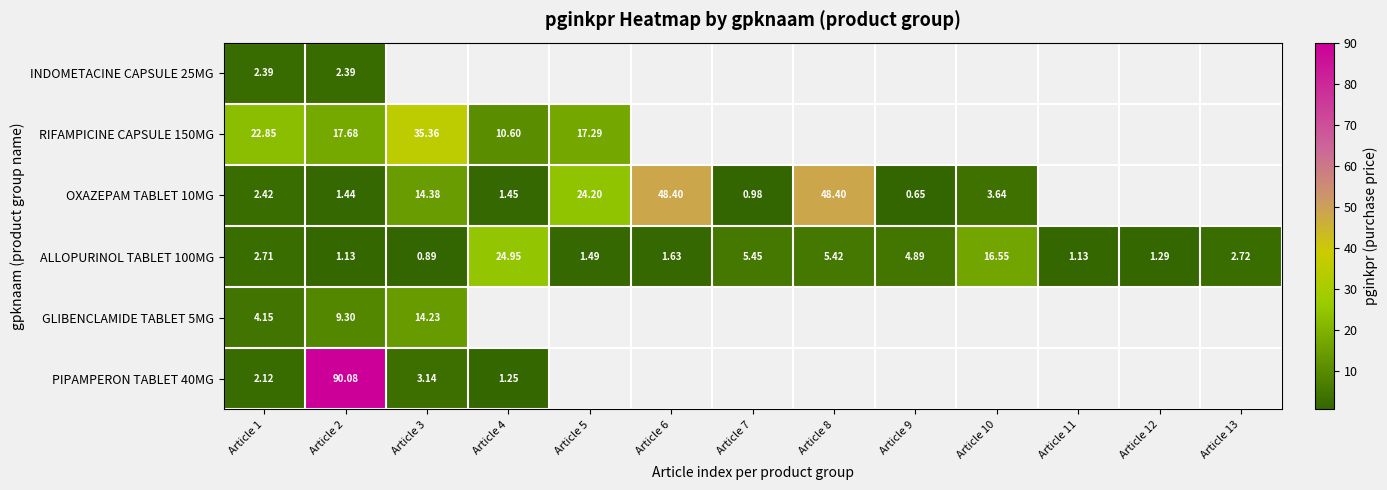

At how many categories does at least one series exceed 39?

3